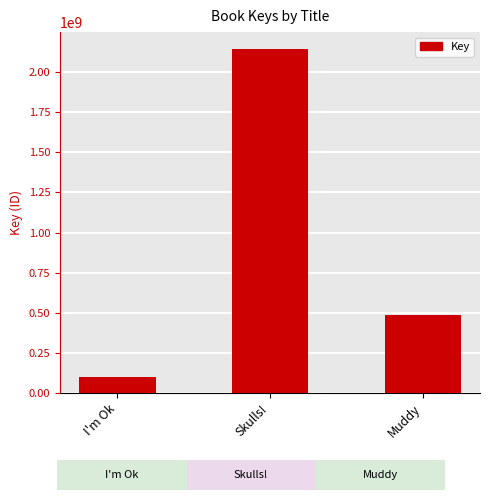

Does the chart contain any negative values?

No